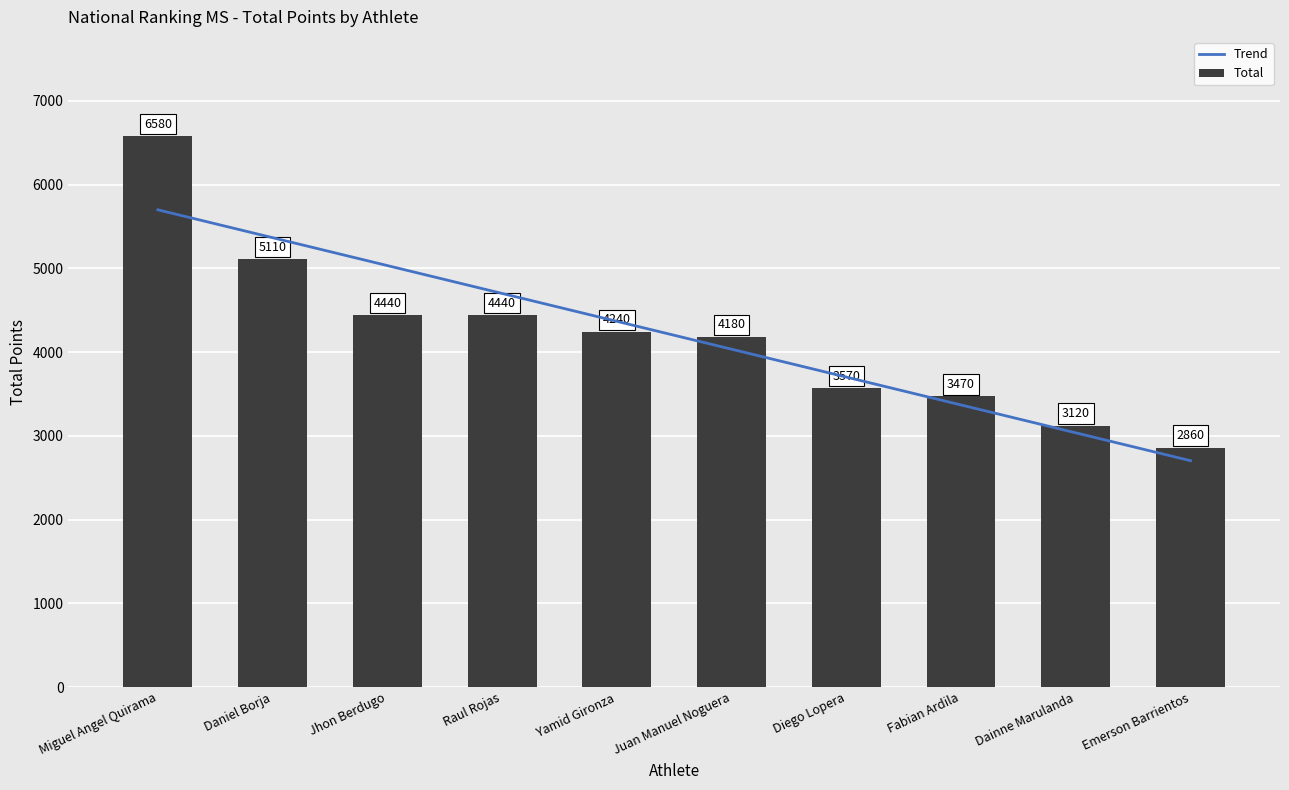

True or false: the data shows 2306 at Raul Rojas.

False